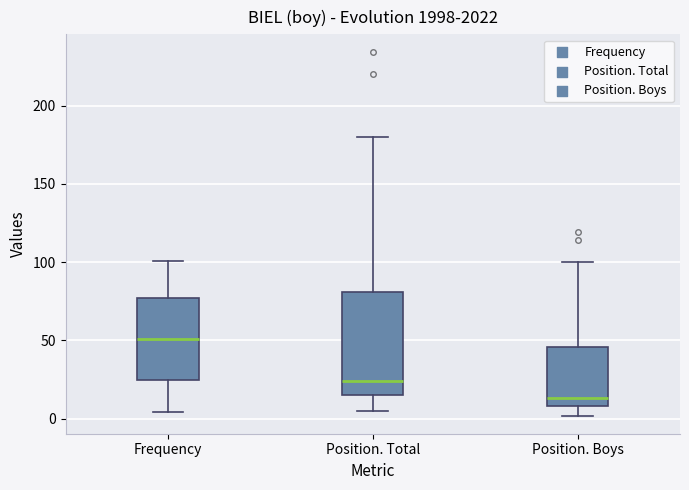

Where does the upper whisker of the box for Position. Boys end on the y-axis? The values are not printed on the chart, so give them approximately, as read against the axis.

100